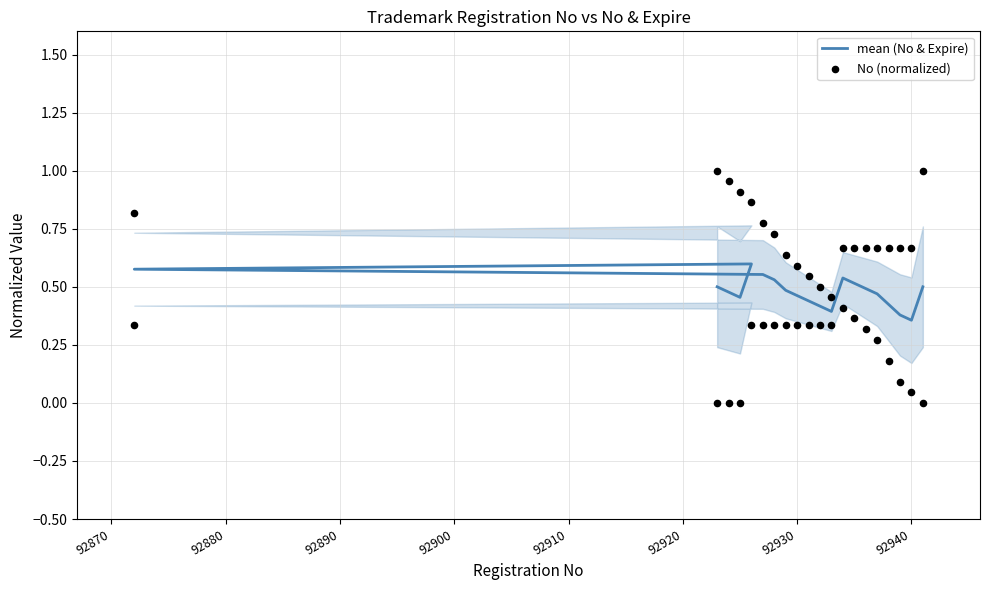

Which series has the largest Y range (max minus min)?

No (normalized)